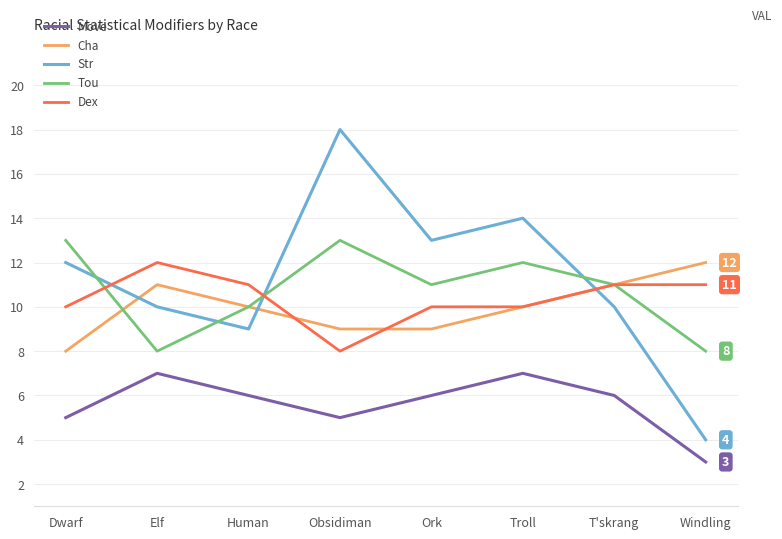

What is the minimum value shown in the chart?

3